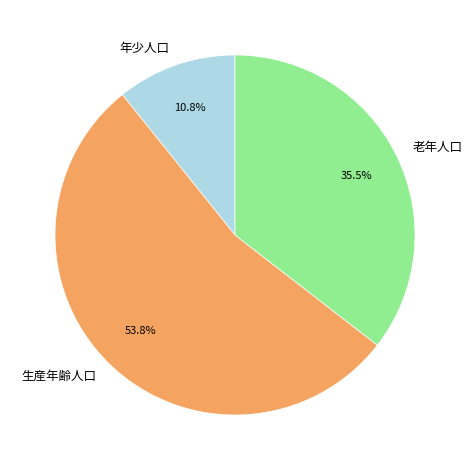

What percentage do 生産年齢人口 and 年少人口 together represent?

64.5%